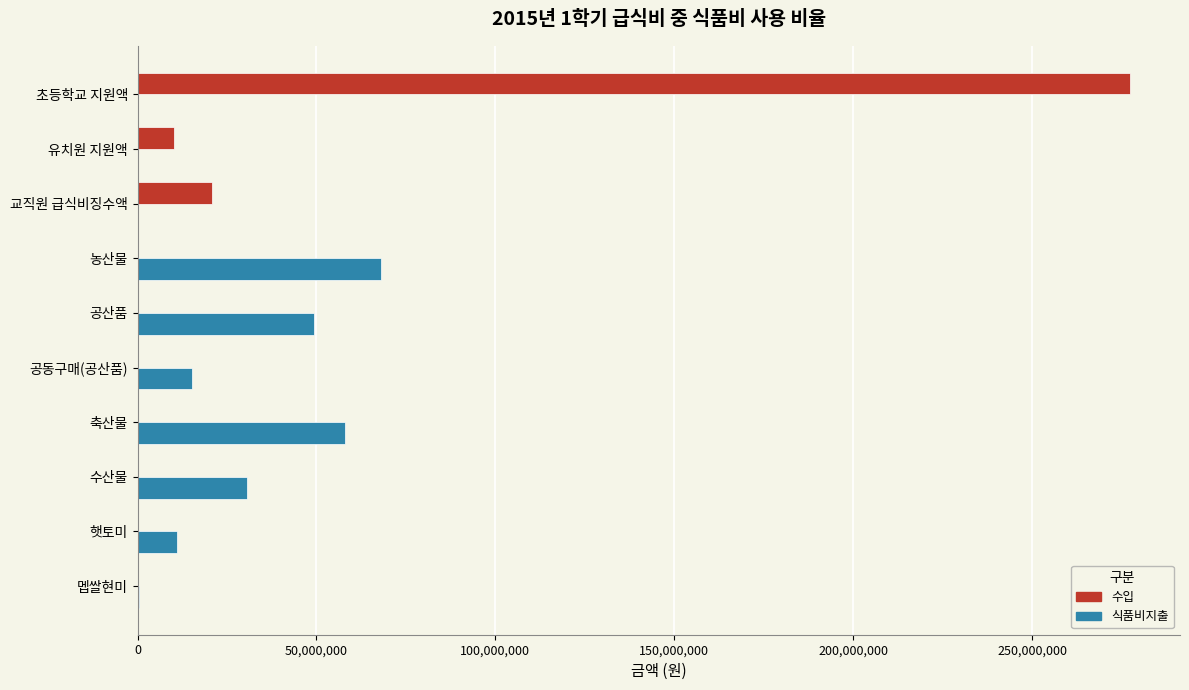

True or false: 수입 has a value of 277489320 at 초등학교 지원액.

True